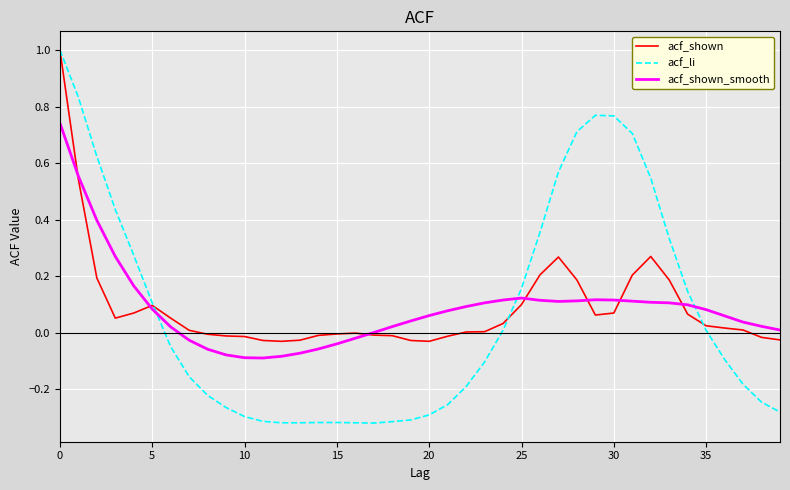

What is the highest value of the acf_shown series?

1.0